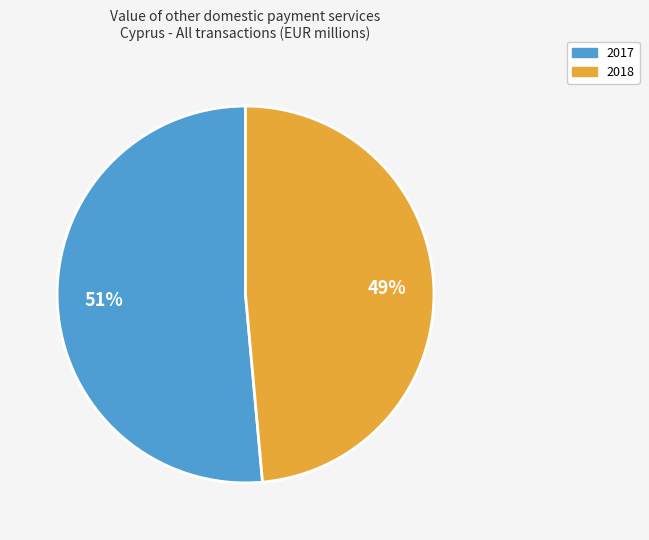

Rank the categories by value from lowest to highest.

2018, 2017